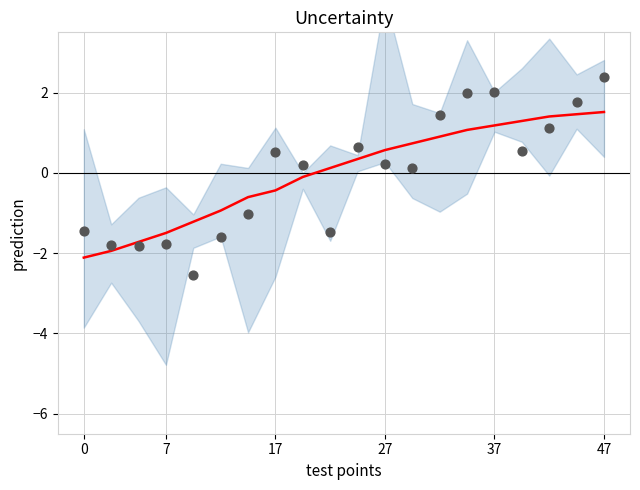

Which series has the largest Y range (max minus min)?

observations